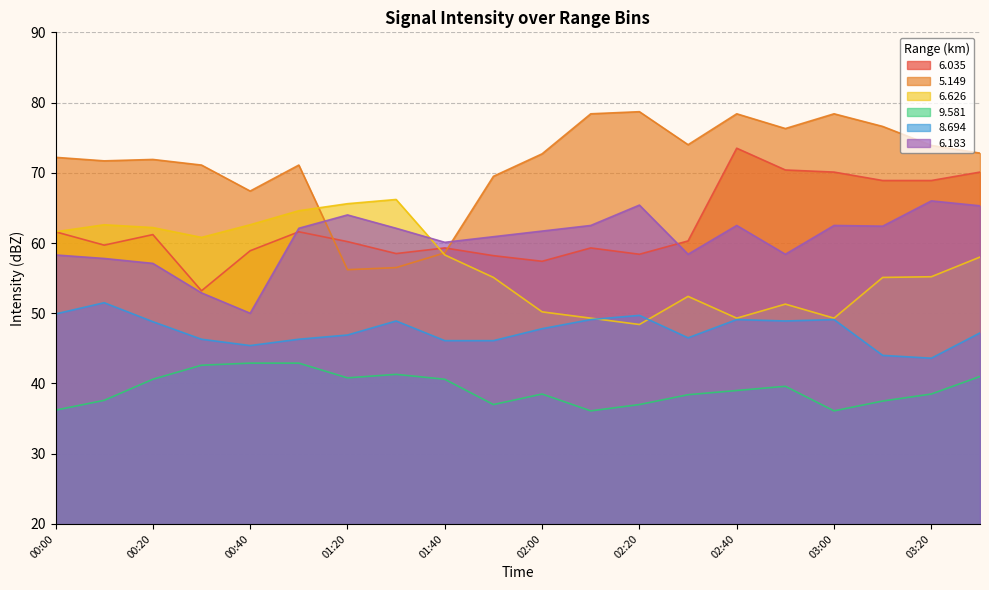

Rank the series by their maximum value, from highest to lowest.

  5.149,   6.035,   6.626,   6.183,   8.694,   9.581